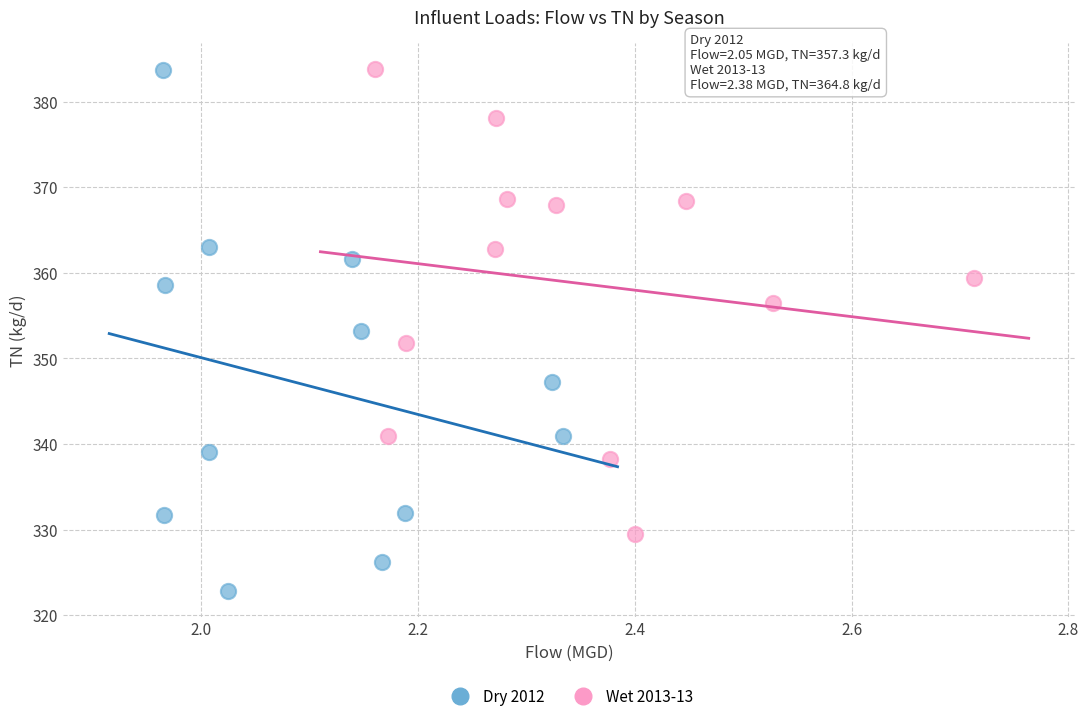

Which series has the widest spread of Y values?

Dry 2012